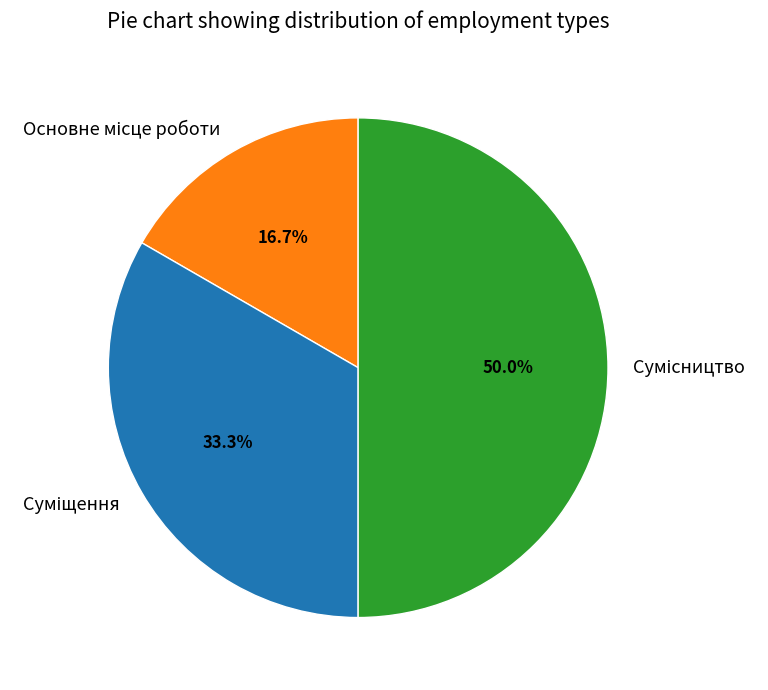

How many segments does this pie chart have?

3